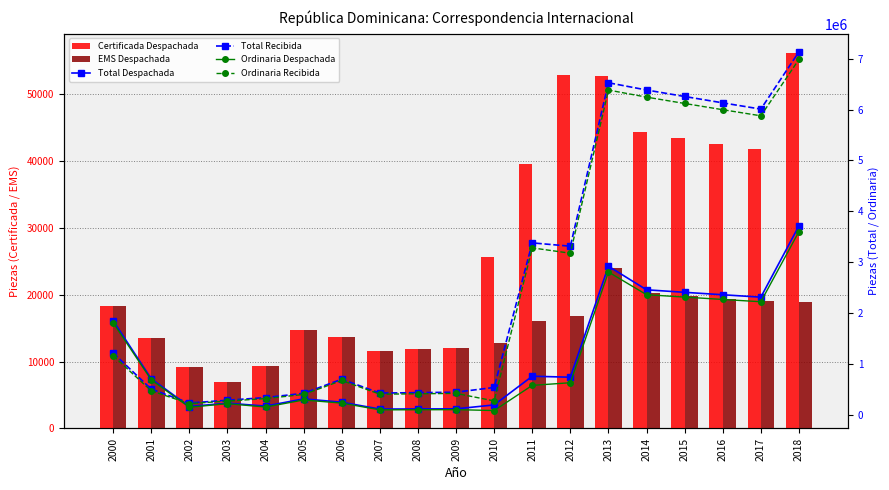

What is the smallest value displayed?

6901.0